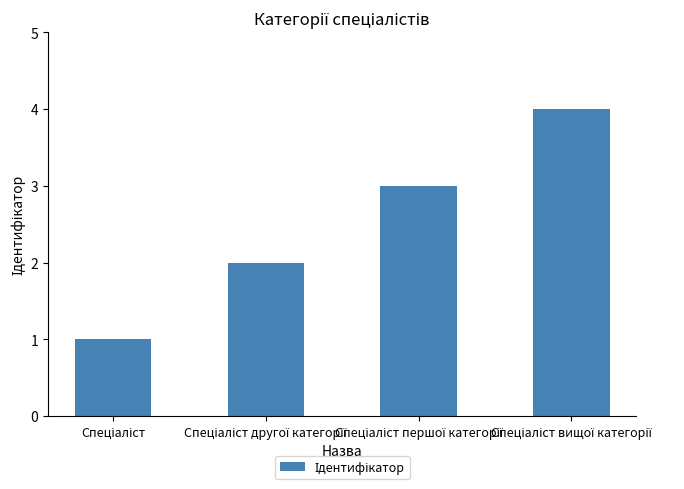

What is the sum of all values?

10